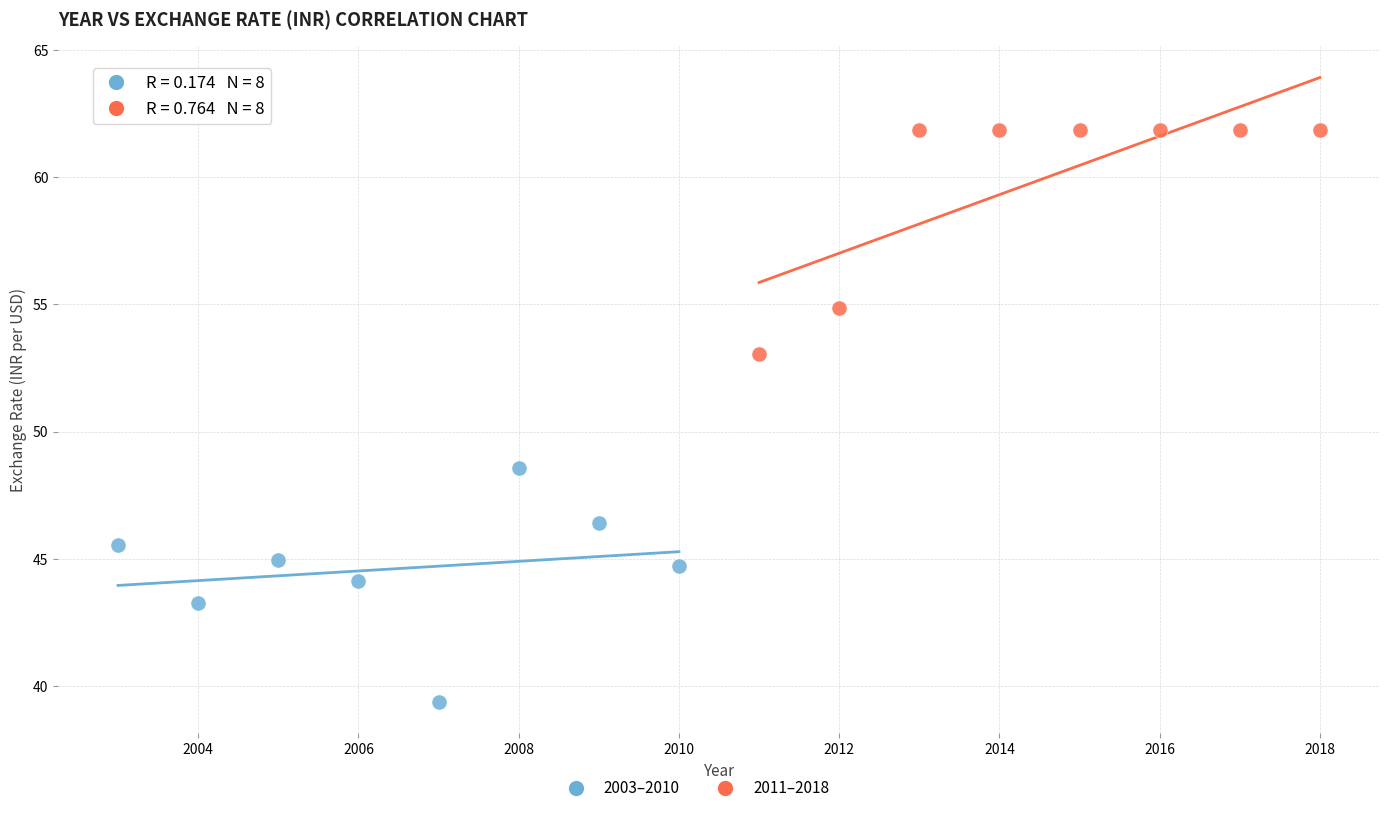

Which series reaches the maximum Y coordinate?

2011–2018